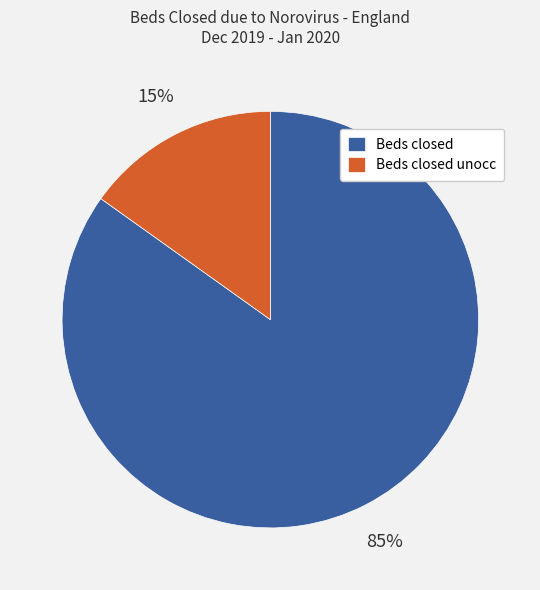

To the nearest percent, what is the difference between the largest and smallest slice percentages?

70%